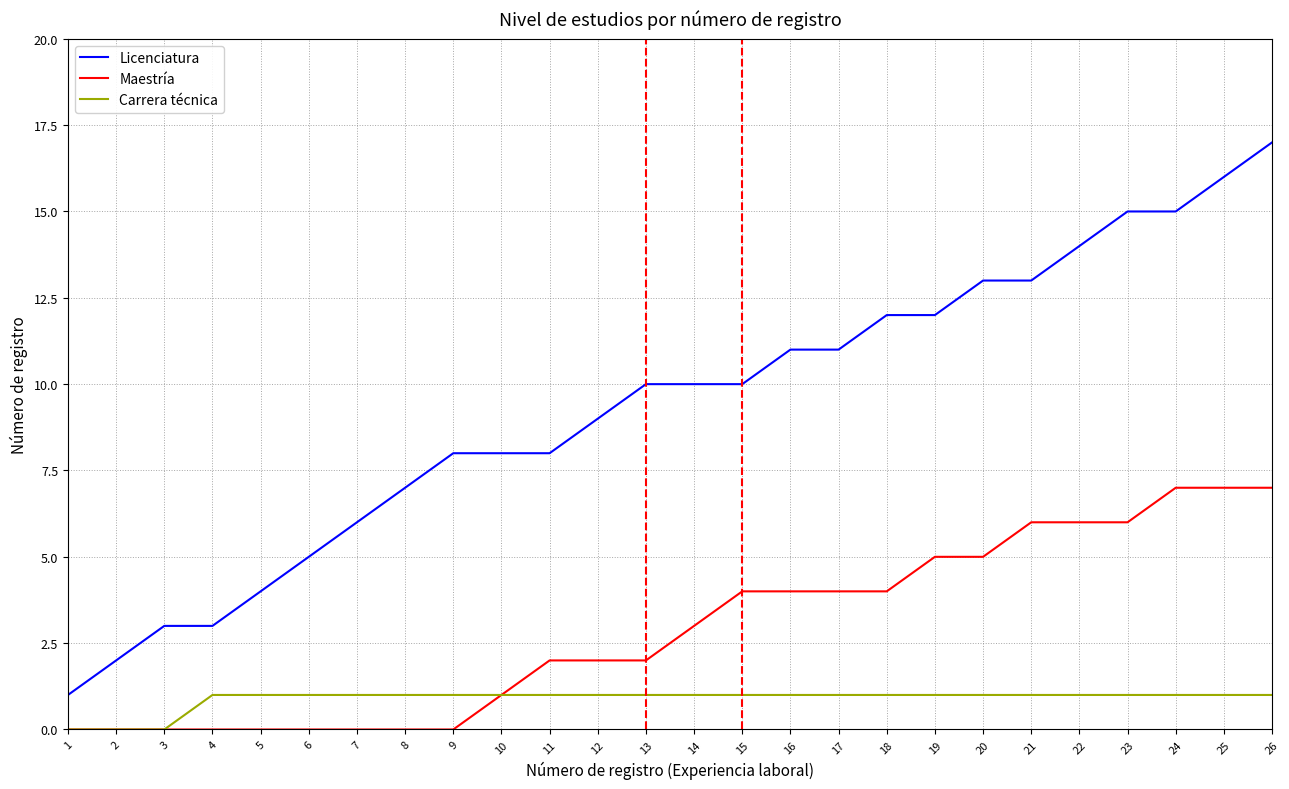

True or false: Maestría and Licenciatura cross at least once.

False